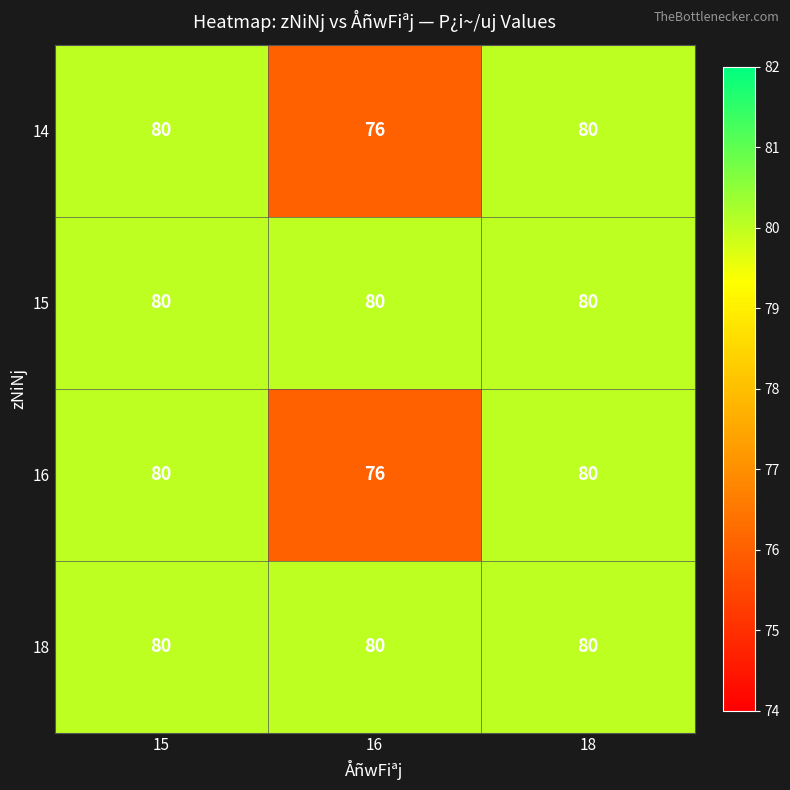

At how many categories does at least one series exceed 76?

3